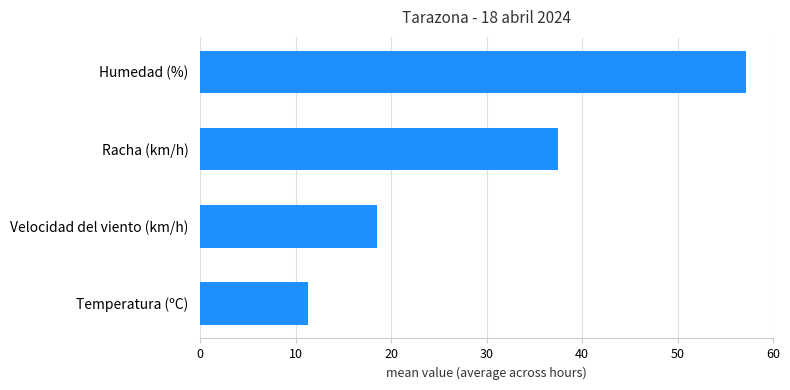

What is the maximum value shown in the chart?

57.2